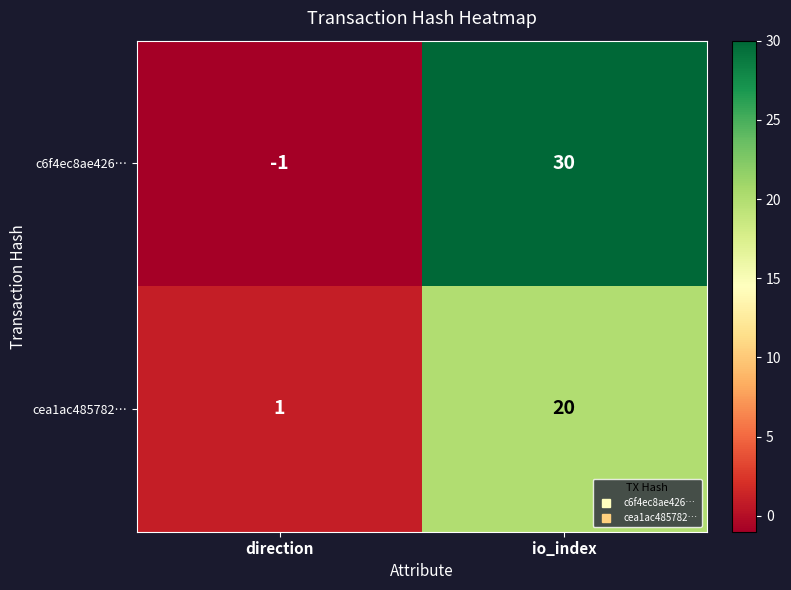

Reading left to right, extract all data points from this chart.

c6f4ec8ae426…: direction=-1	io_index=30
cea1ac485782…: direction=1	io_index=20